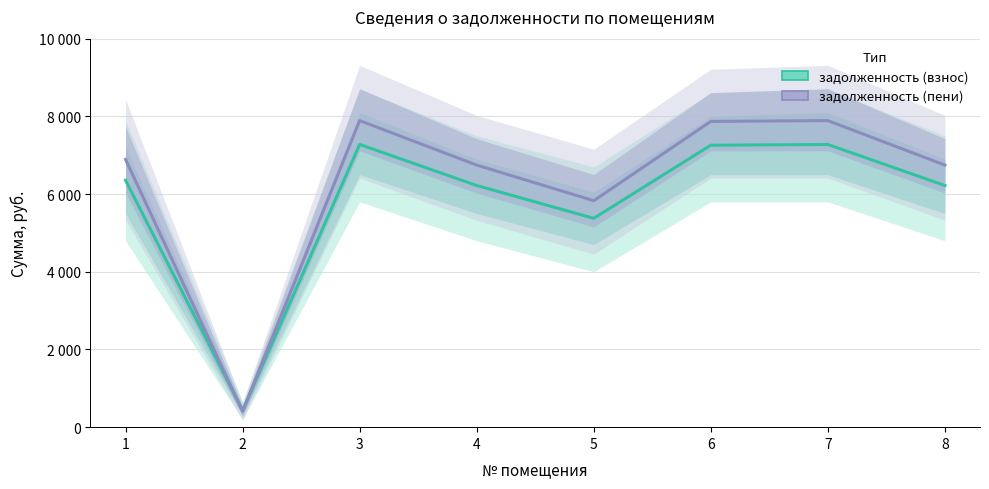

What is the spread (max minus min) of values at 4?

524.9